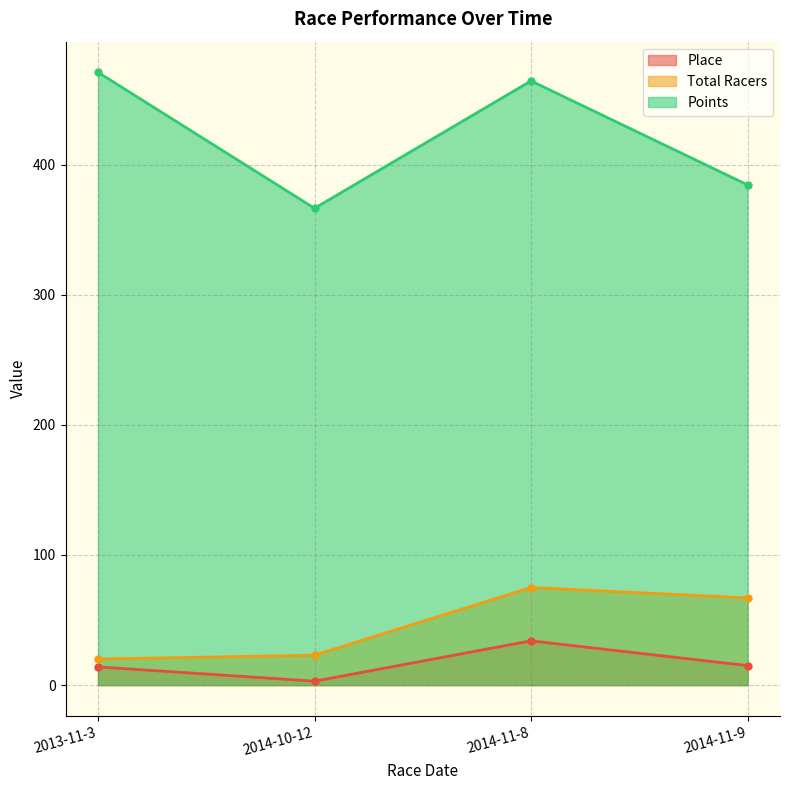

At which label is Points closest to 418?

2014-11-9